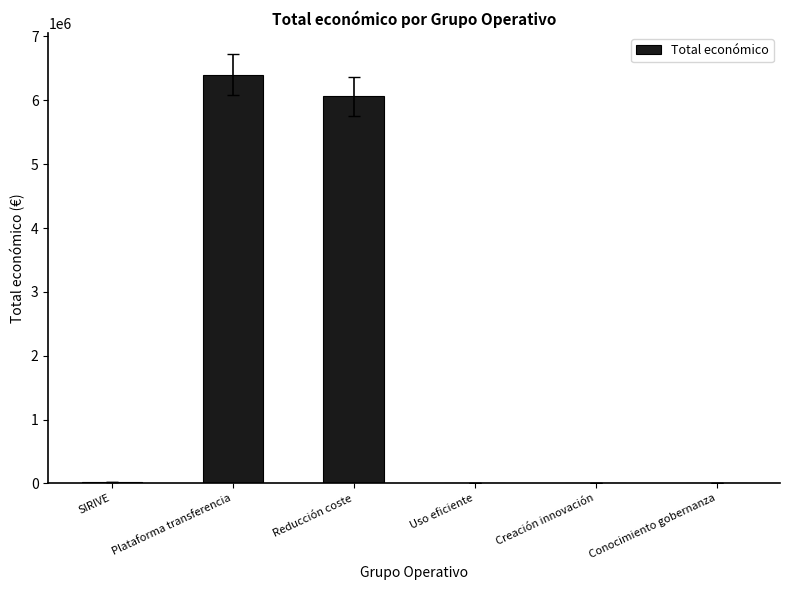

Between Creación innovación and Reducción coste, which is larger?

Reducción coste